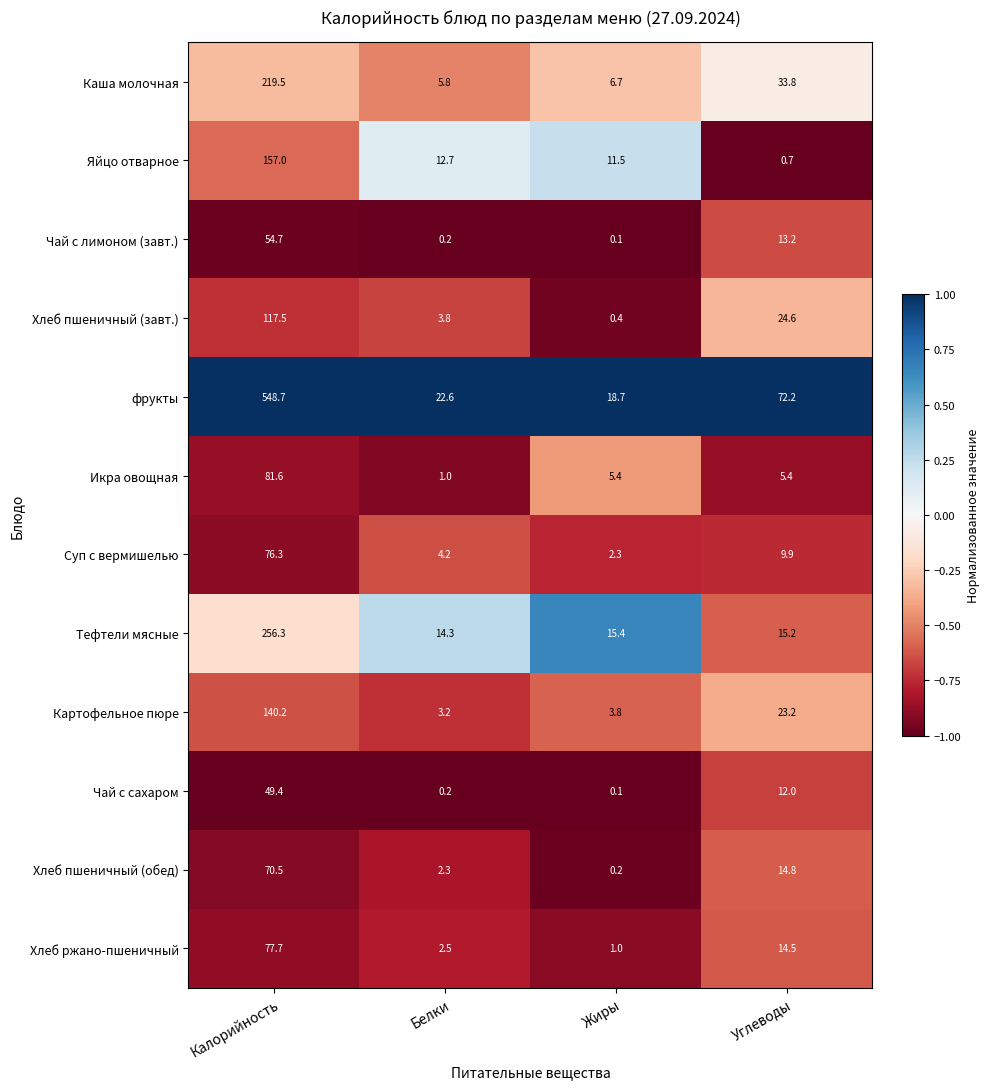

At which category is the sum across all series the highest?

Калорийность